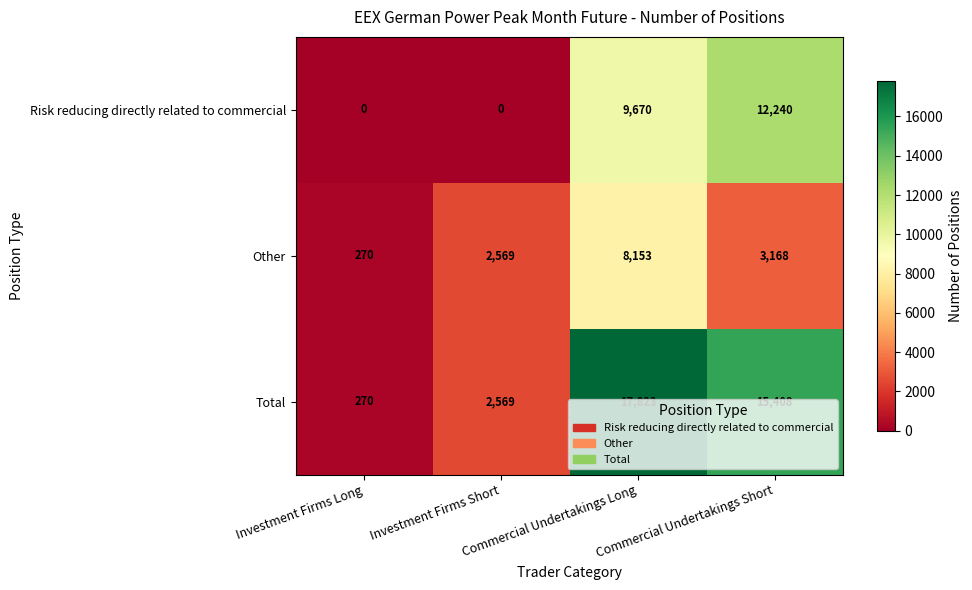

What is the difference between the maximum and minimum values in the Risk reducing directly related to commercial series?

12240